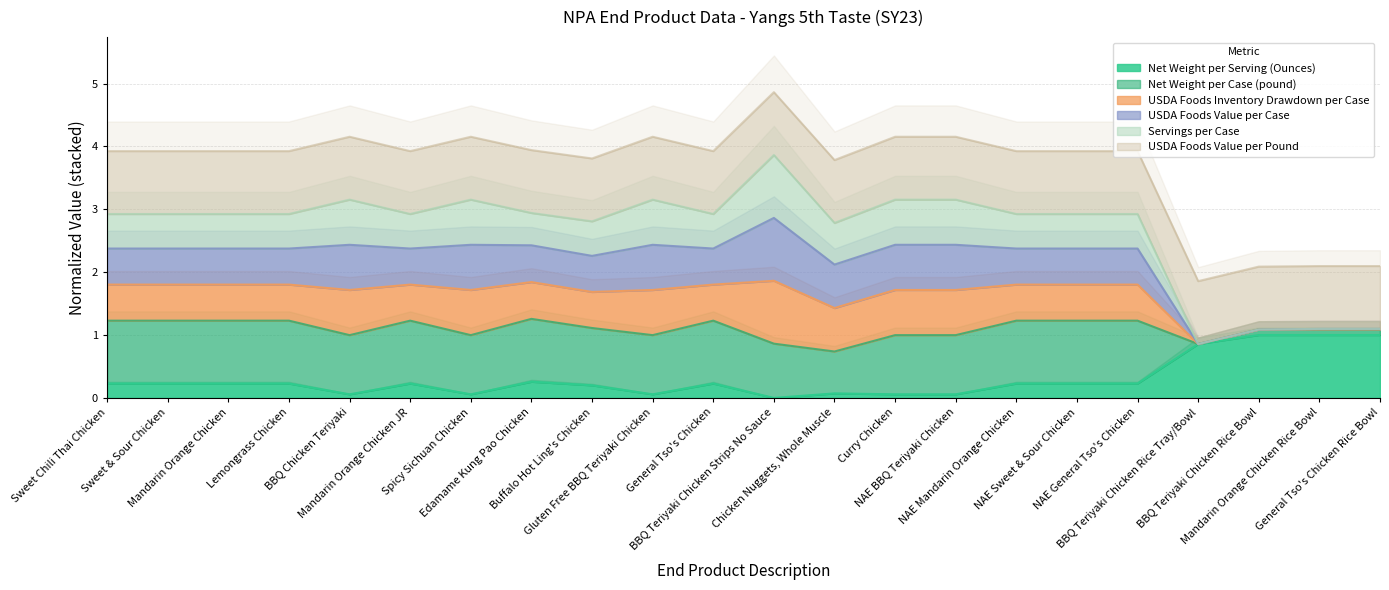

Rank the series by their maximum value, from lowest to highest.

Net Weight per Serving (Ounces), Net Weight per Case (pound), USDA Foods Inventory Drawdown per Case, USDA Foods Value per Case